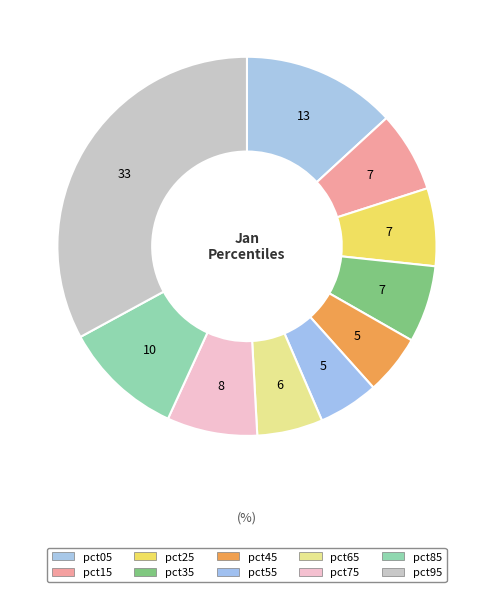

Count the number of slices in the pie.

10